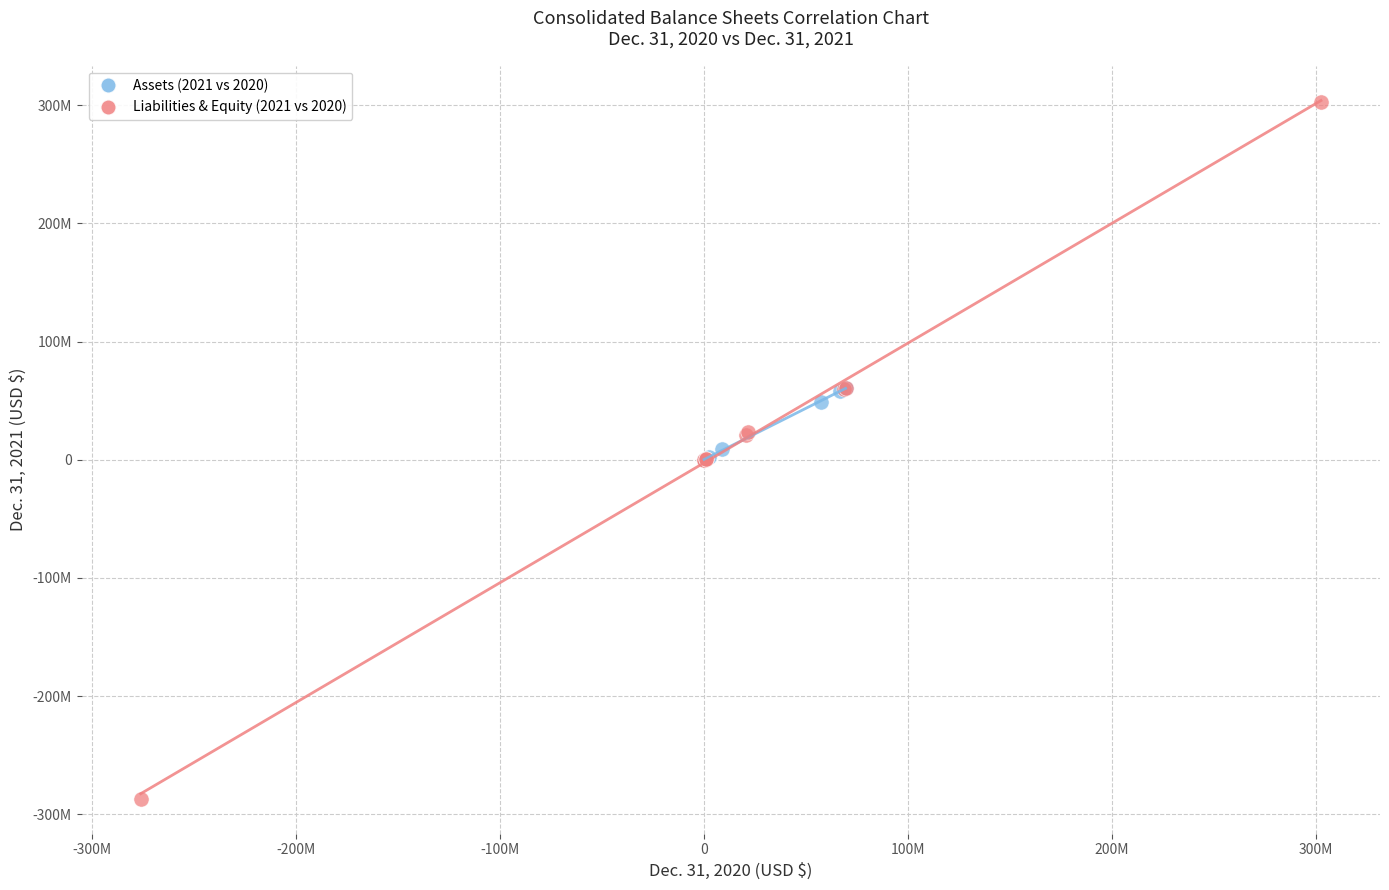

What are all the series names shown in the legend?

Assets (2021 vs 2020), Liabilities & Equity (2021 vs 2020)